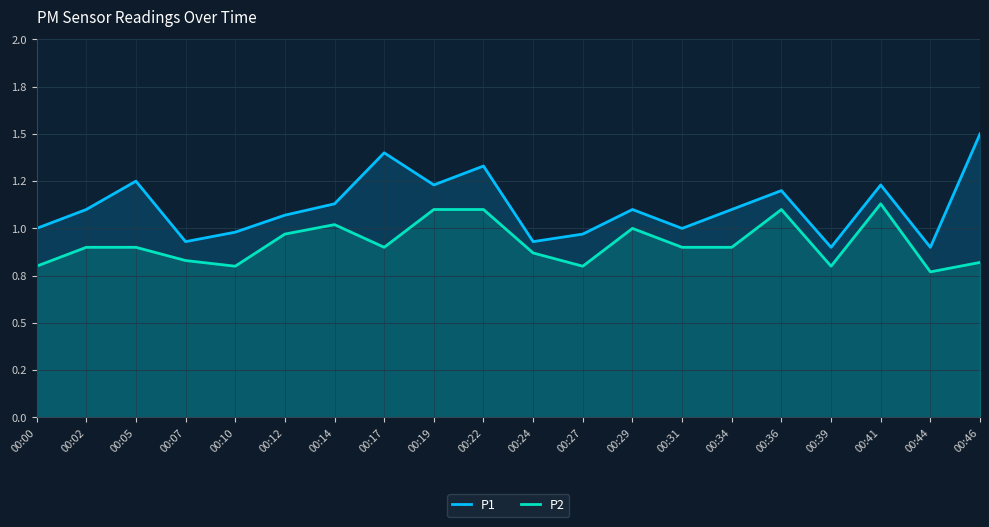

The P1 series shows 0.6 at 00:10. True or false?

False